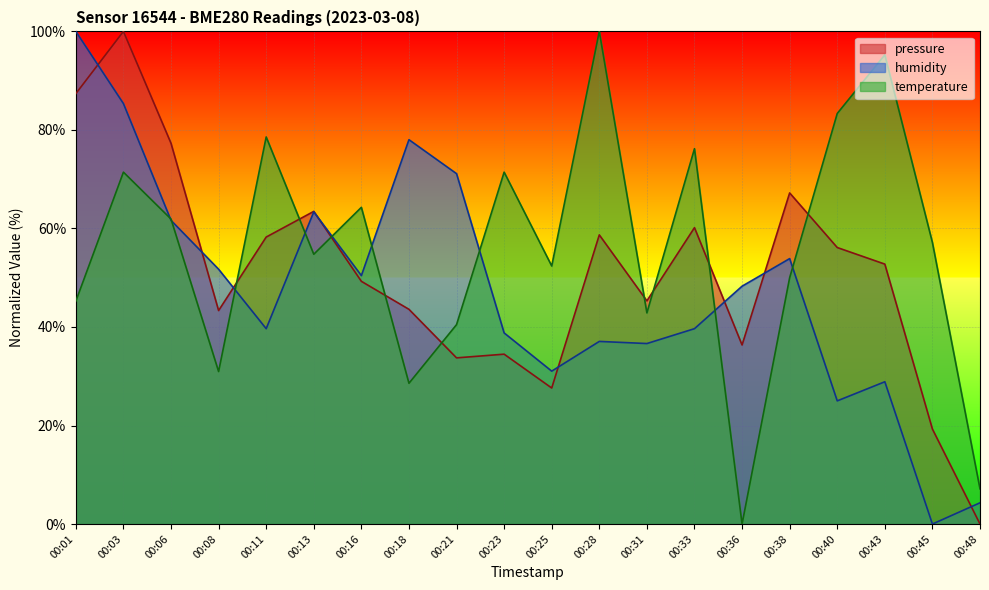

The pressure series shows 52.8 at 00:43. True or false?

True